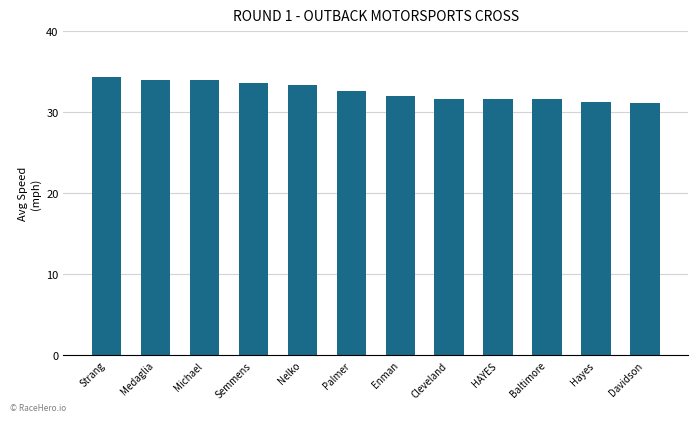

What position from the right is Enman?

6